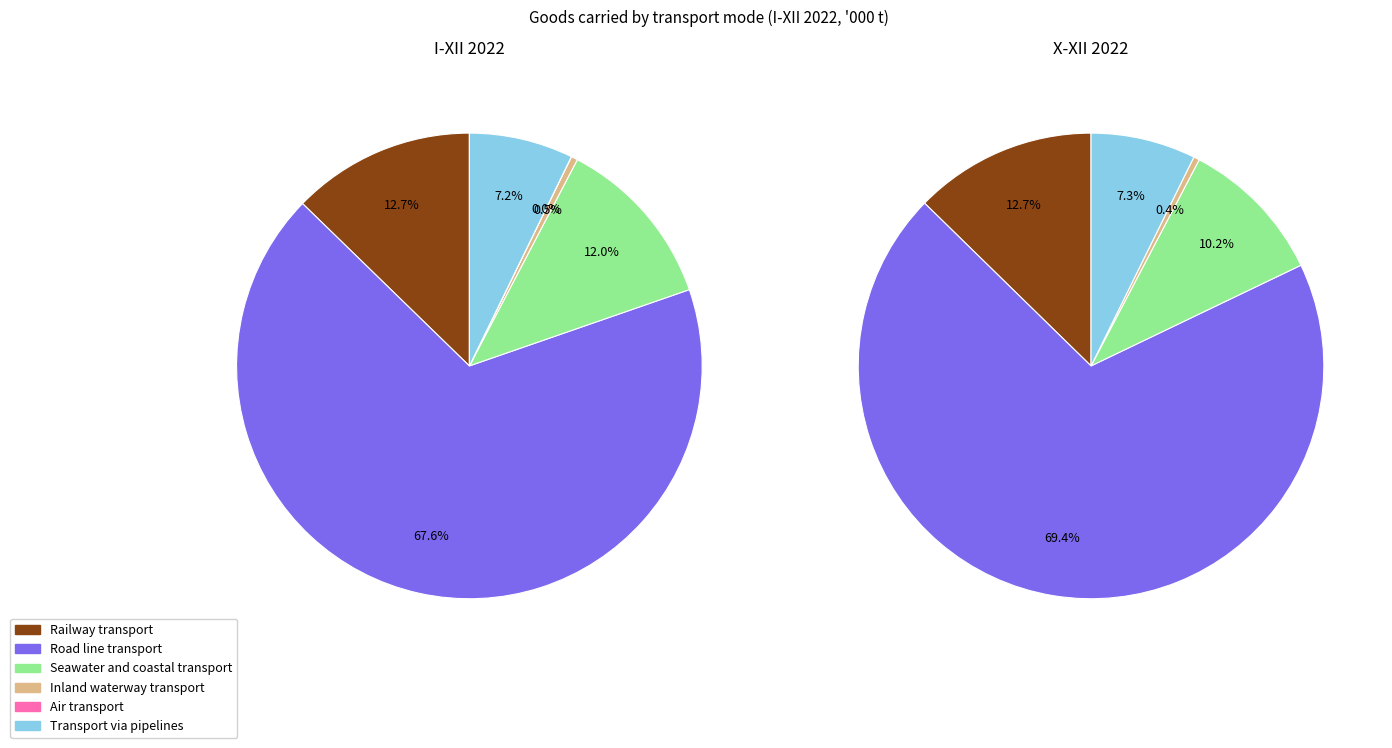

To the nearest percent, what is the average slice percentage?

17%